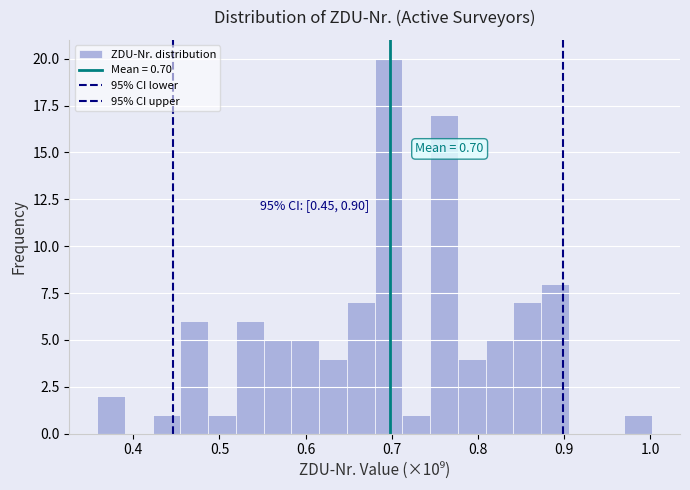

Read against the x-axis, roughly where is the centre of the tallest bar?

0.70